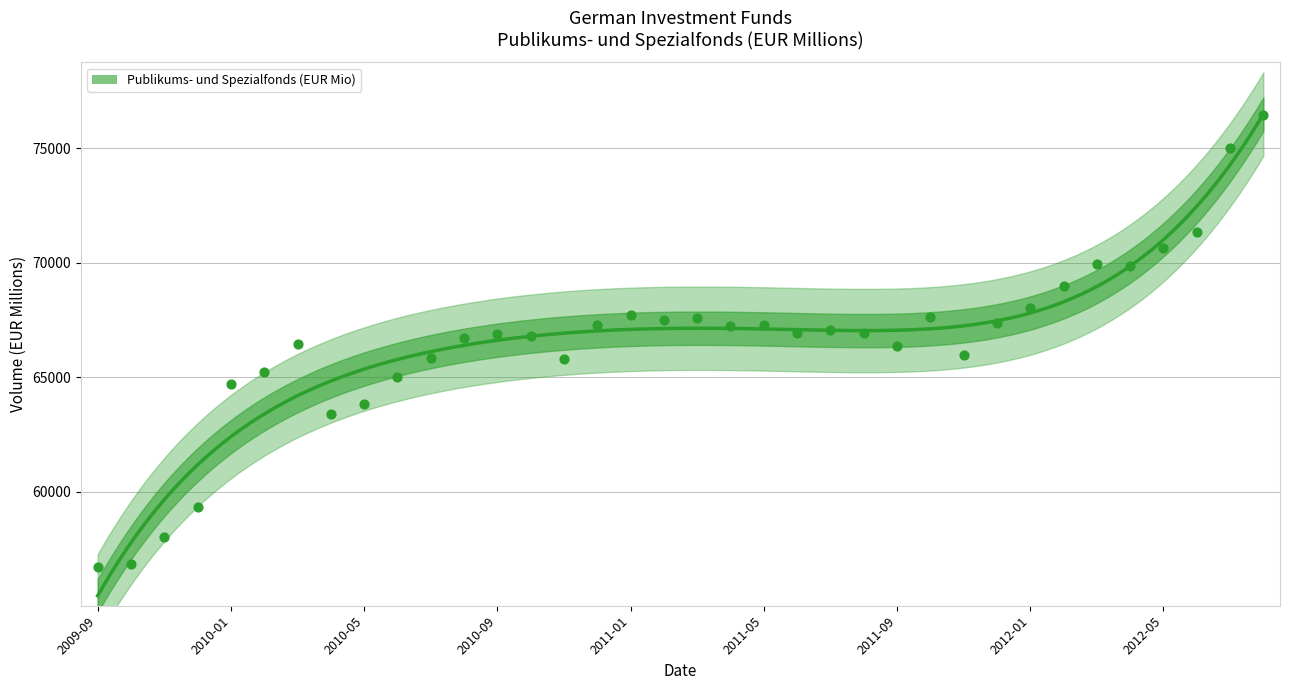

What is the change in value from 2010-07 to 2011-07?

+1218